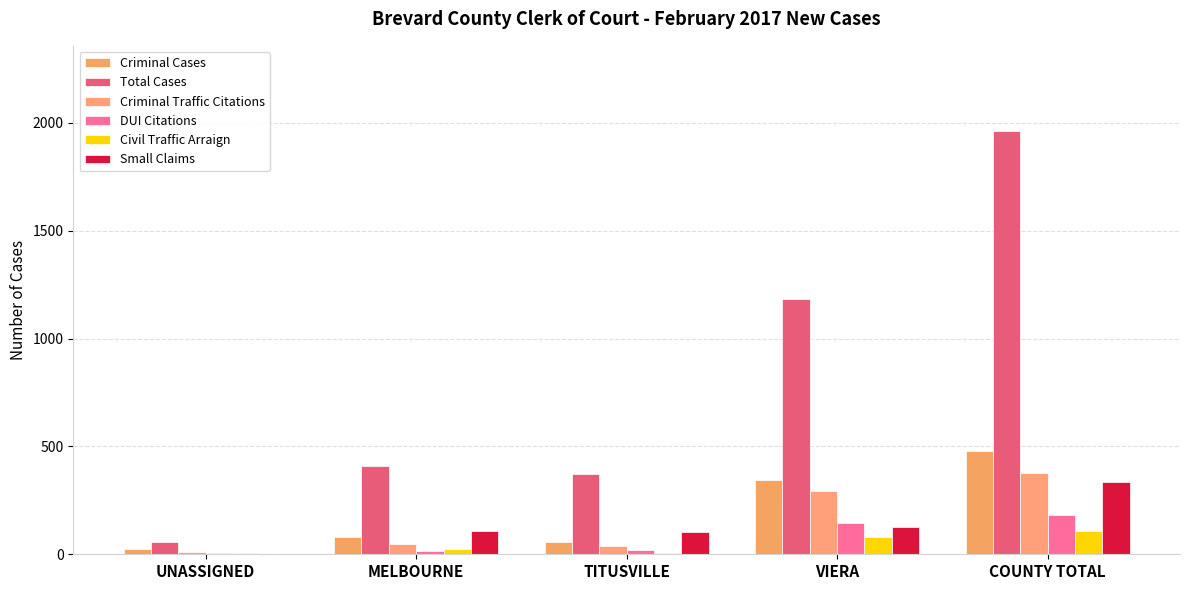

What is the difference between the highest and lowest values at VIERA?

1103